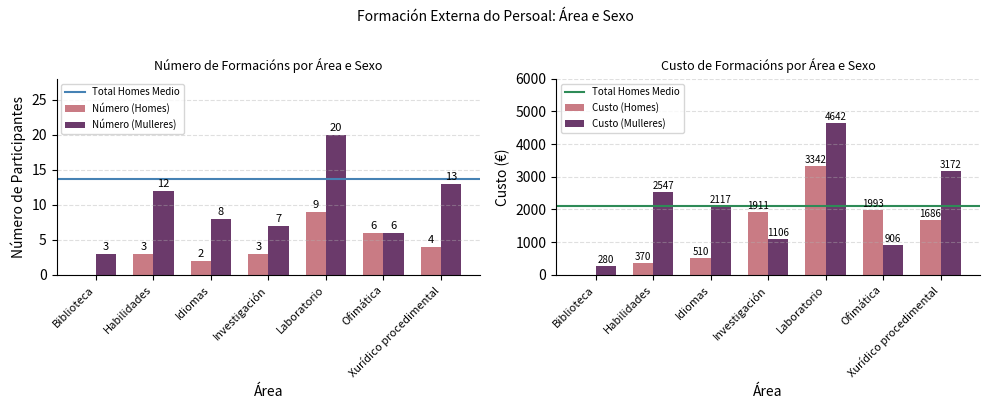

How many bars are there in each group?

2